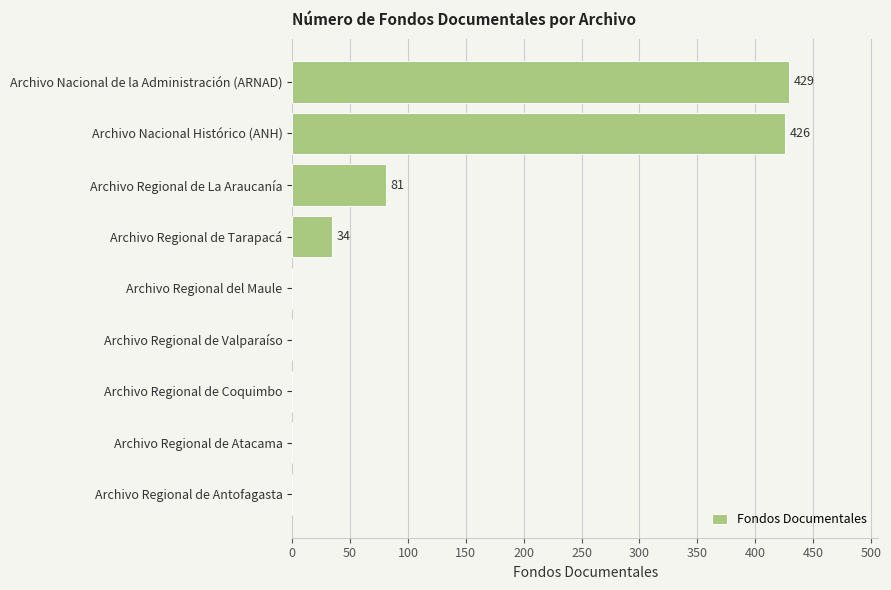

What is the change in value from Archivo Regional de Coquimbo to Archivo Nacional de la Administración (ARNAD)?

+429